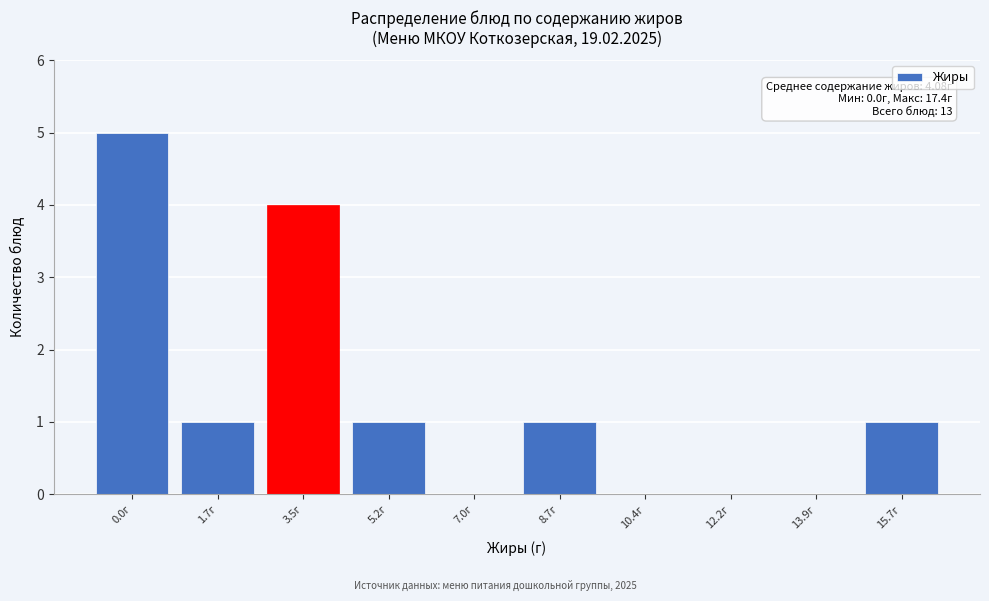

Reading left to right, list all the values displayed in this chart.

0.0г=5	1.7г=1	3.5г=4	5.2г=1	7.0г=0	8.7г=1	10.4г=0	12.2г=0	13.9г=0	15.7г=1